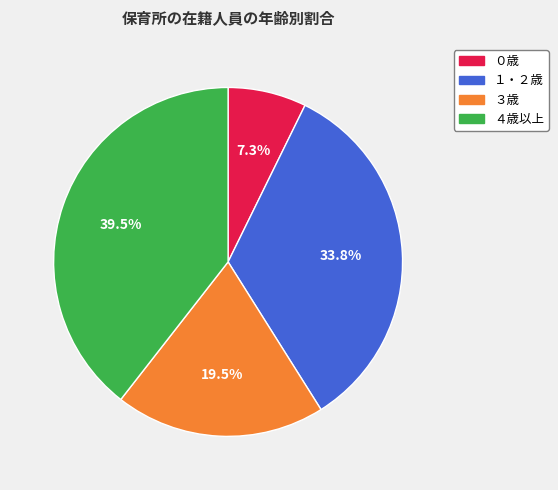

To the nearest percent, what percentage of the pie is １・２歳?

34%